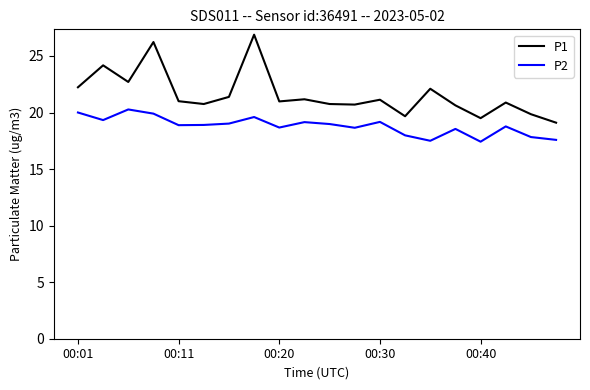

What is the minimum value shown in the chart?

17.4